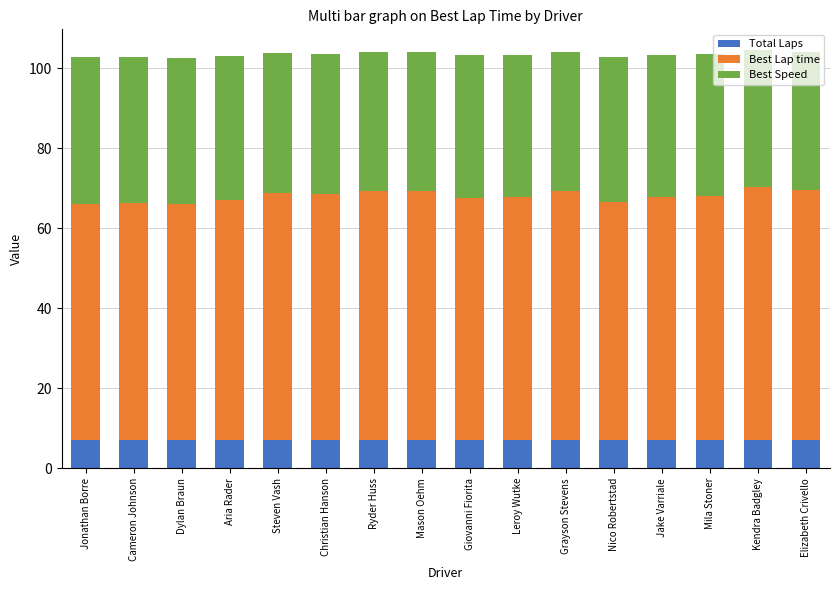

What is the value of the Total Laps bar at the 10th from the left?

7.0